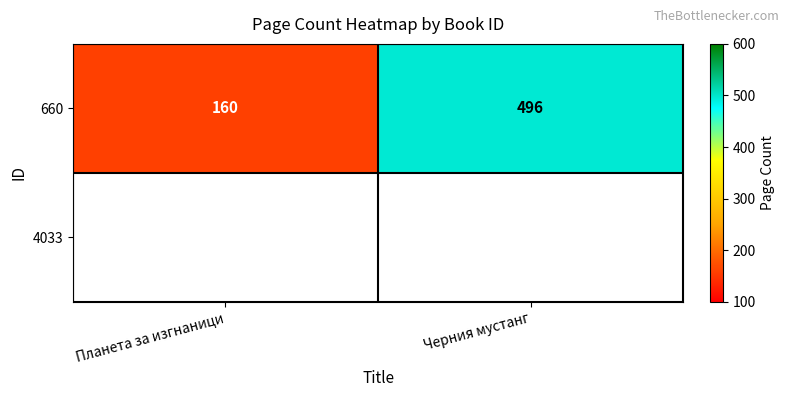

Rank the categories by value from highest to lowest.

Черния мустанг, Планета за изгнаници